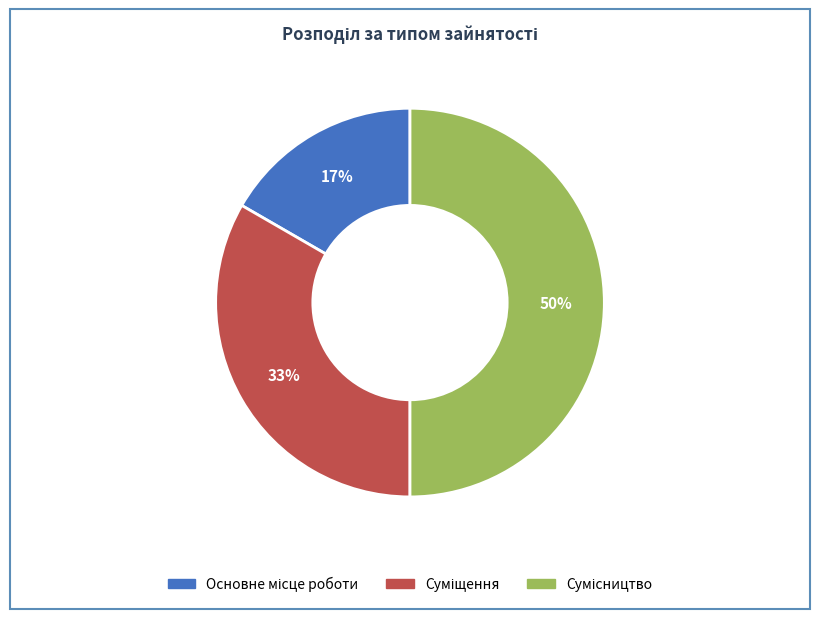

Count the number of slices in the pie.

3